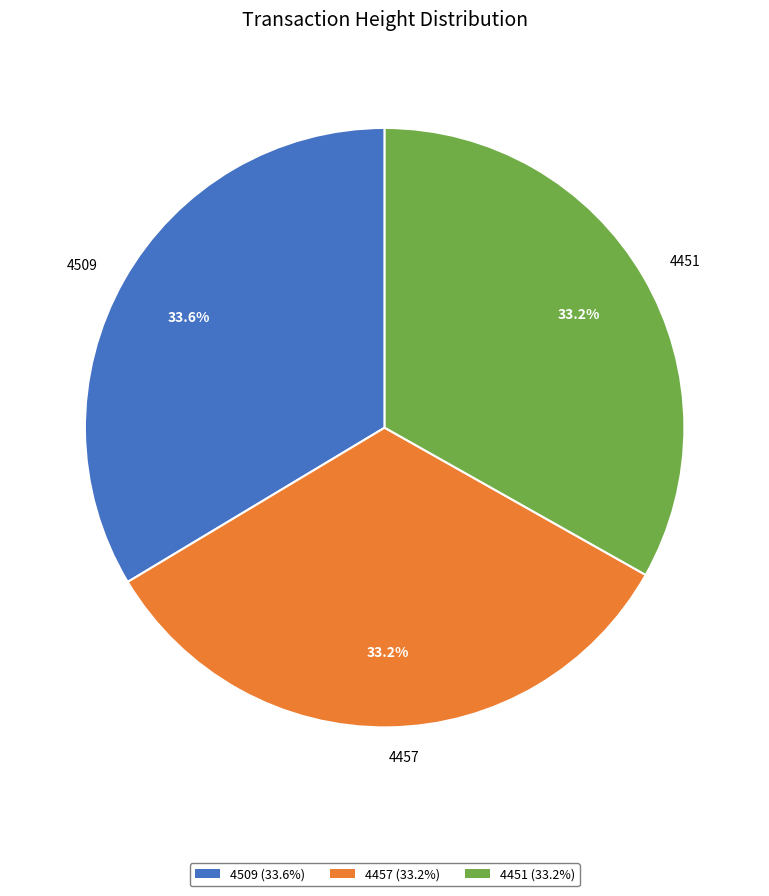

True or false: 4509 accounts for 34% of the total.

True